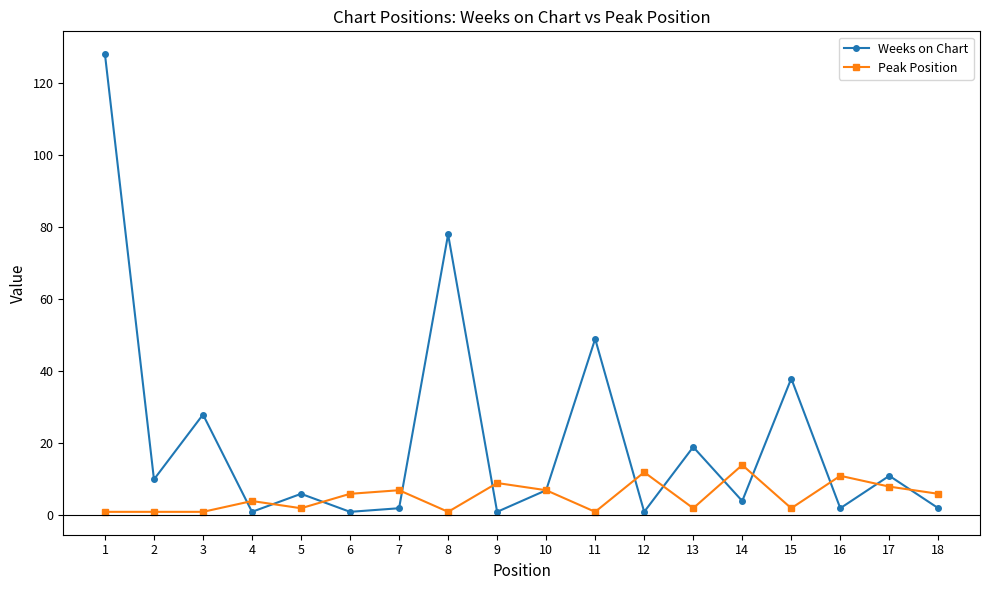

Where do Weeks on Chart and Peak Position first cross each other?

3 and 4